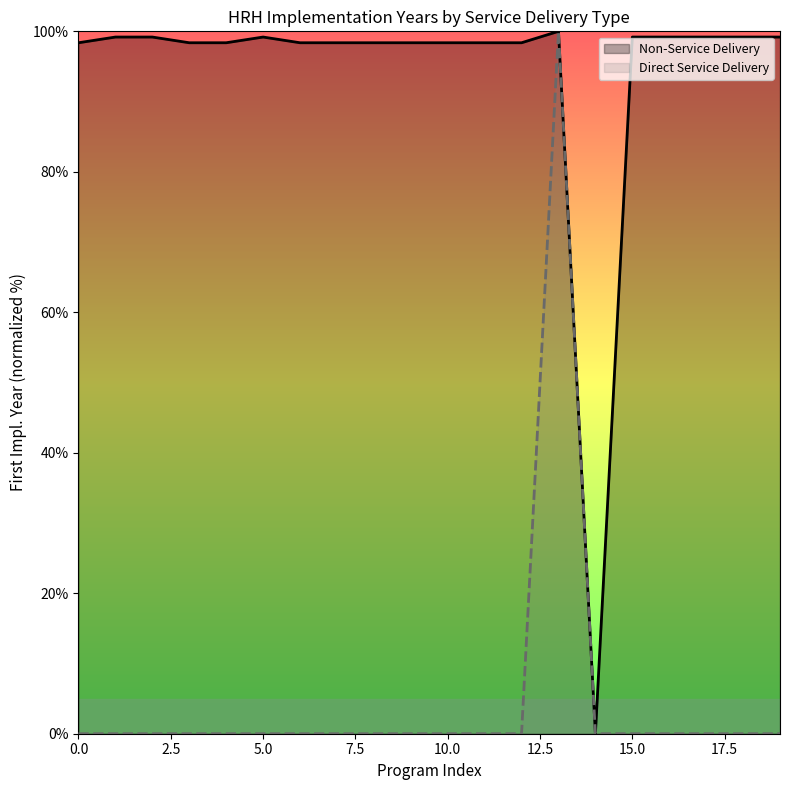

What is the difference between the maximum and minimum values in the Direct Service Delivery series?

100.0